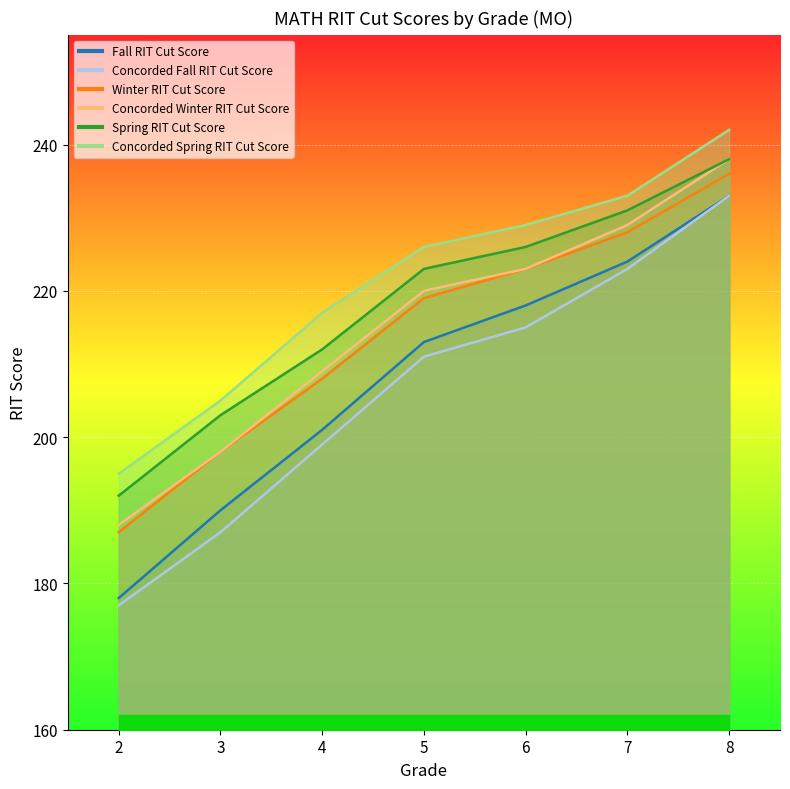

Between 3 and 7, which series saw the biggest shift?

Concorded Fall RIT Cut Score